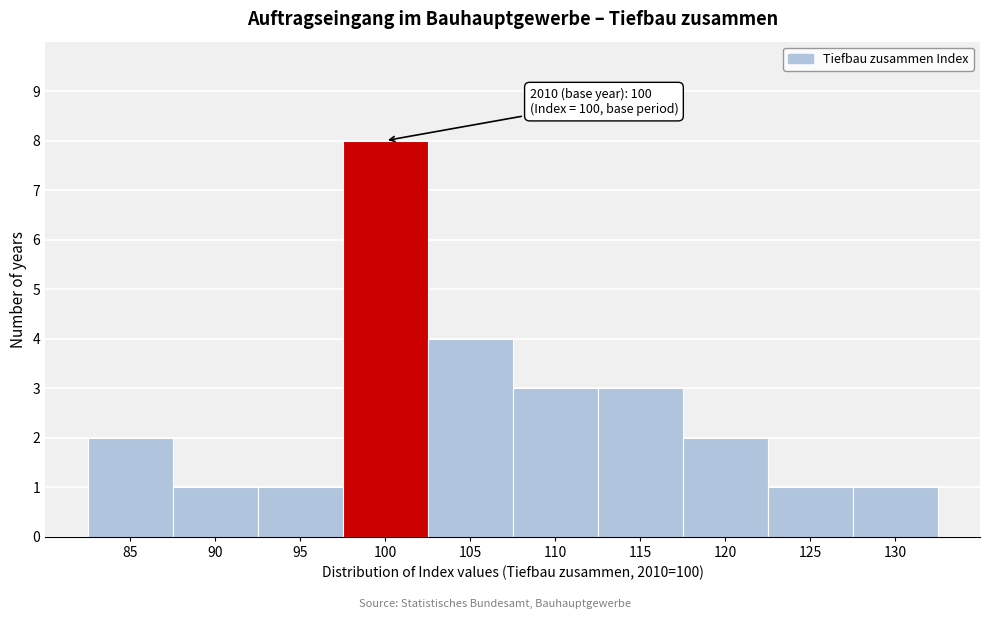

Reading left to right, extract all data points from this chart.

2	1	1	8	4	3	3	2	1	1